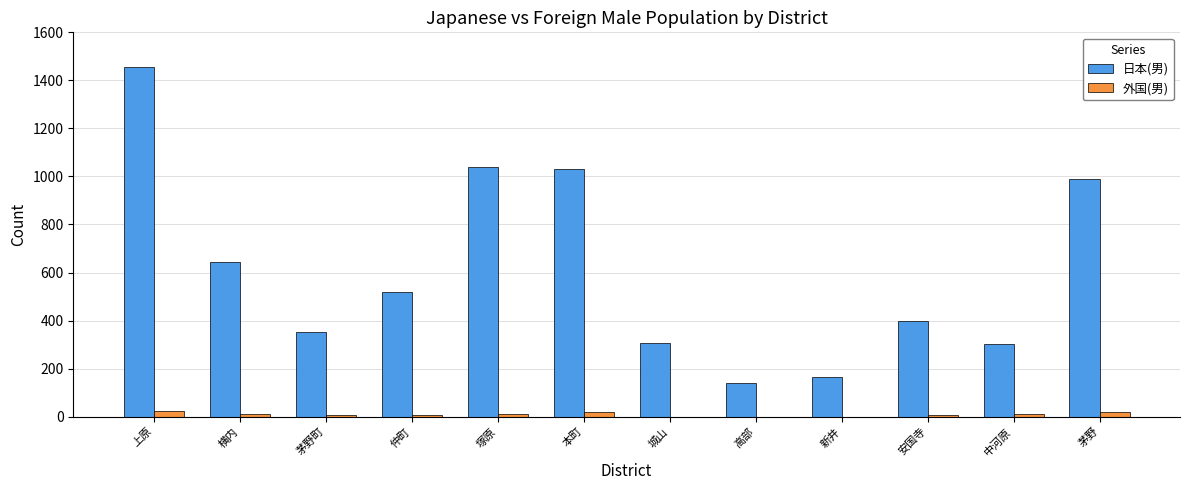

The value of 日本(男) at 仲町 is 728. True or false?

False